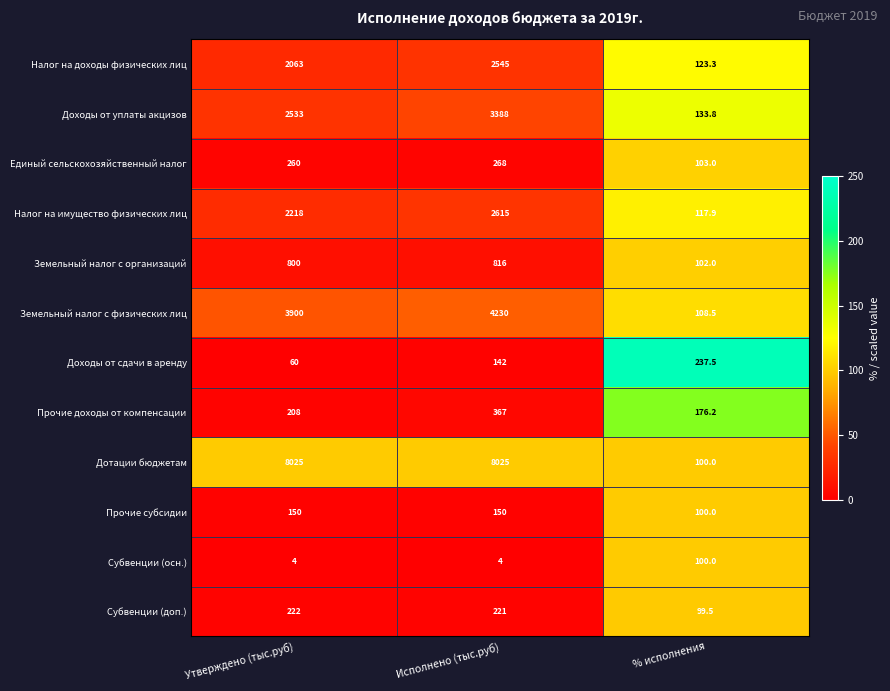

Which series has the largest total across all categories?

Дотации бюджетам